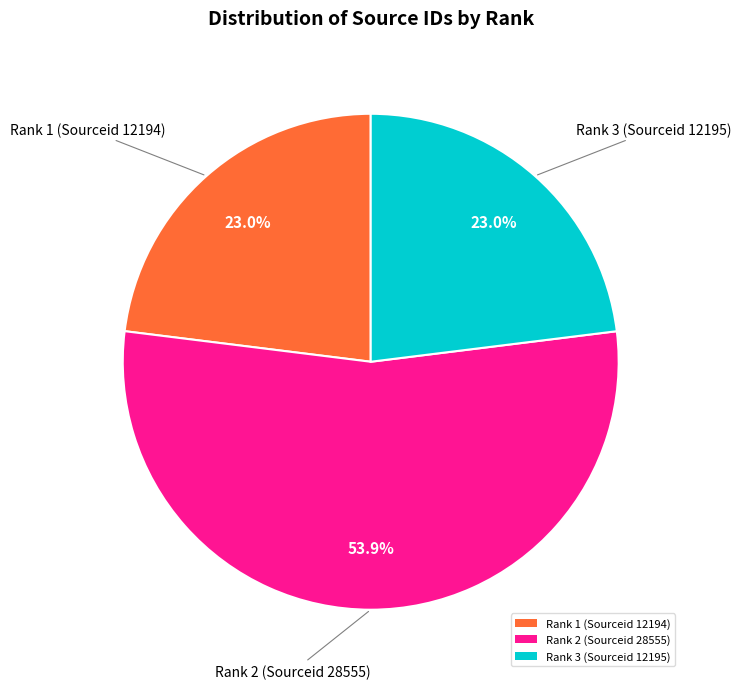

Which slice represents more than half of the pie?

Rank 2 (Sourceid 28555)